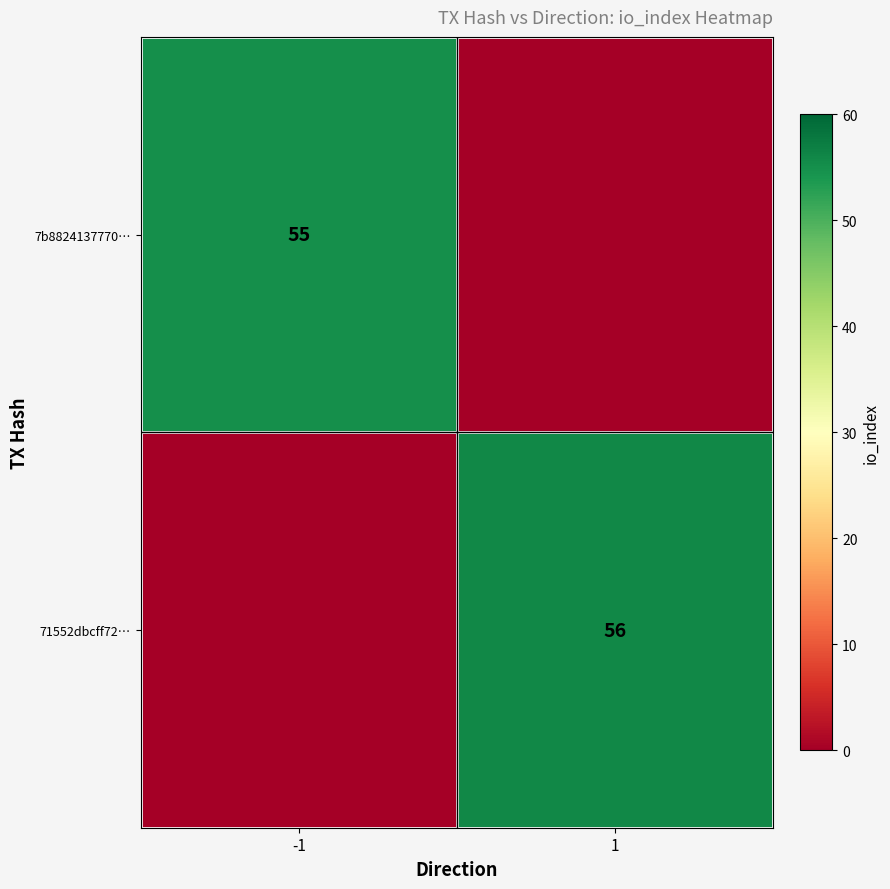

Is it true that 71552dbcff72… equals 56 at 1?

True